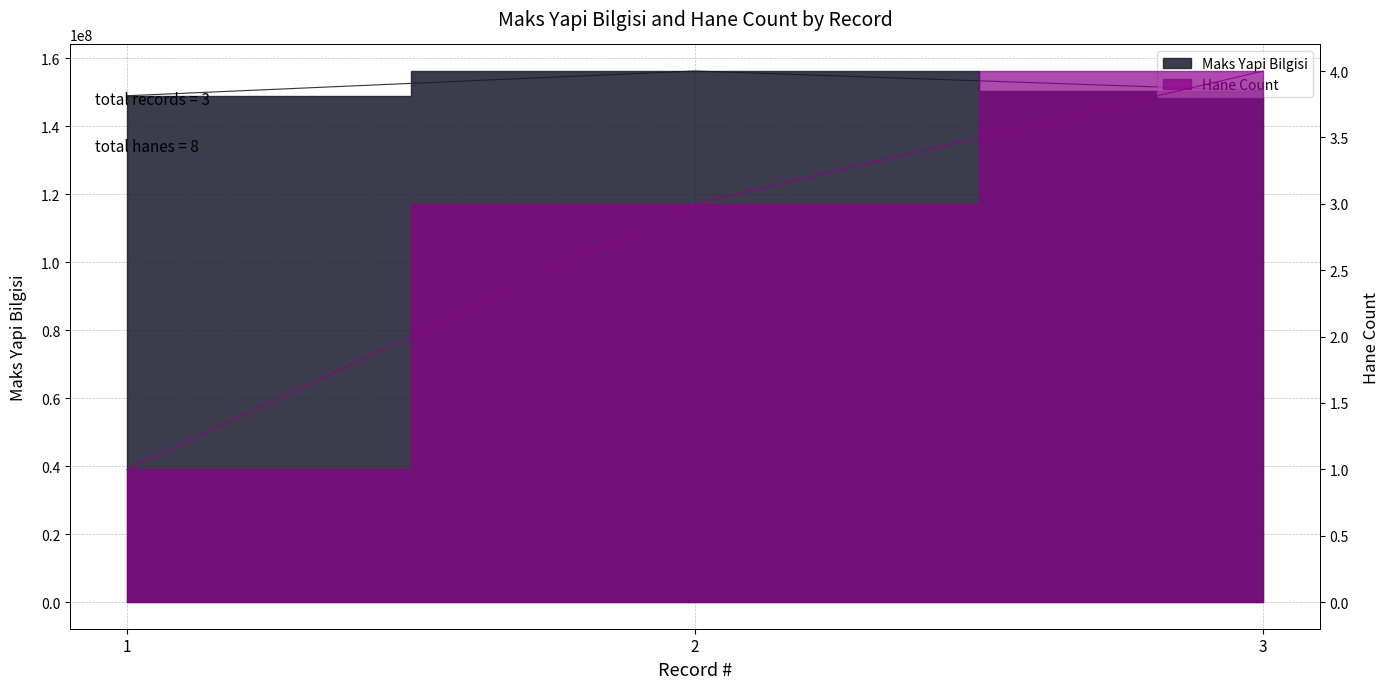

What is the difference between the maximum and second lowest values in the Hane Count series?

1